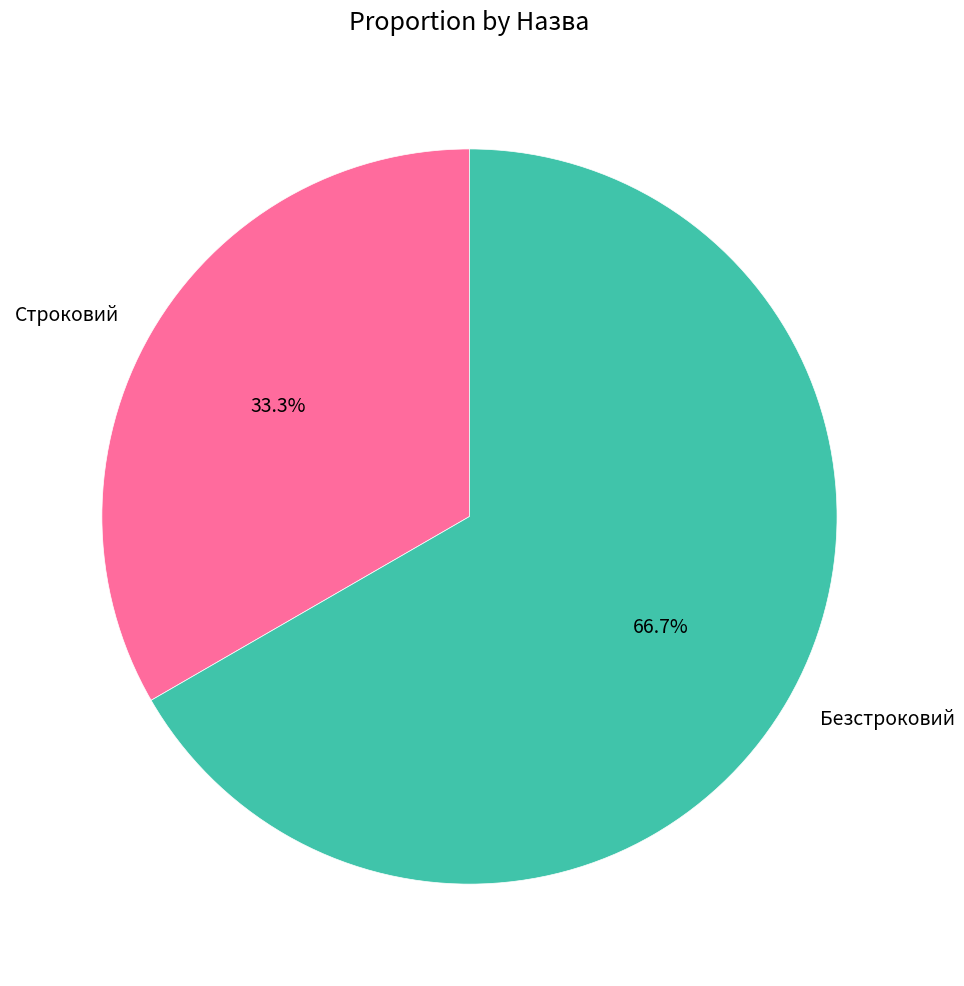

True or false: Строковий accounts for 33% of the total.

True